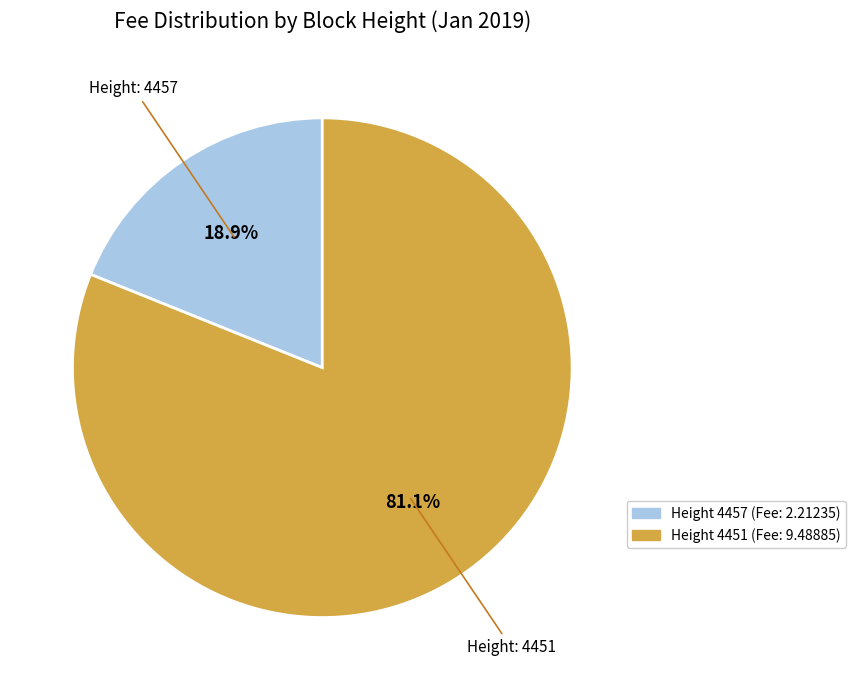

Is there any slice that represents more than half of the pie?

Yes